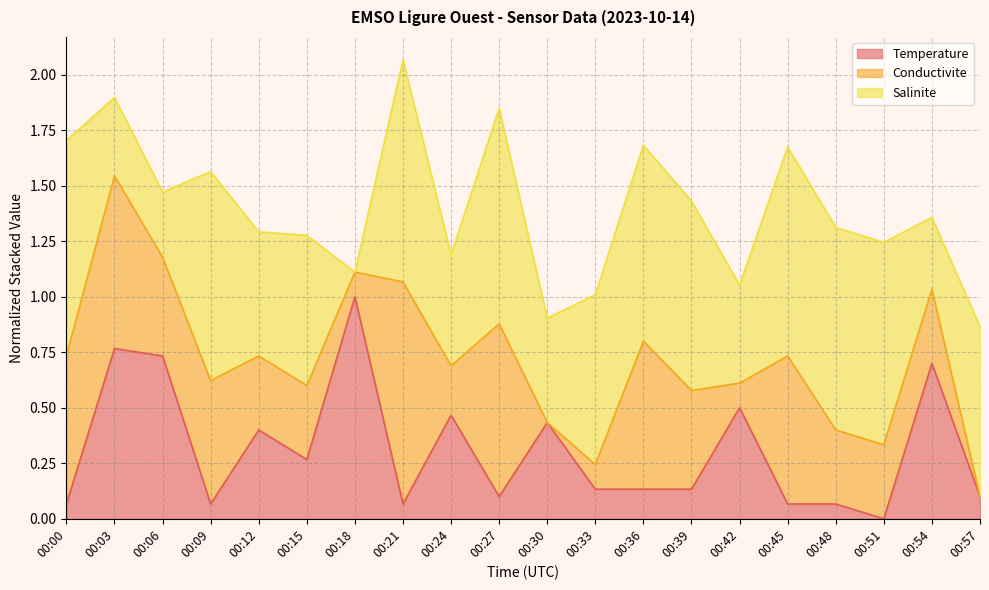

Which category has the lowest value in the Temperature series?

00:51